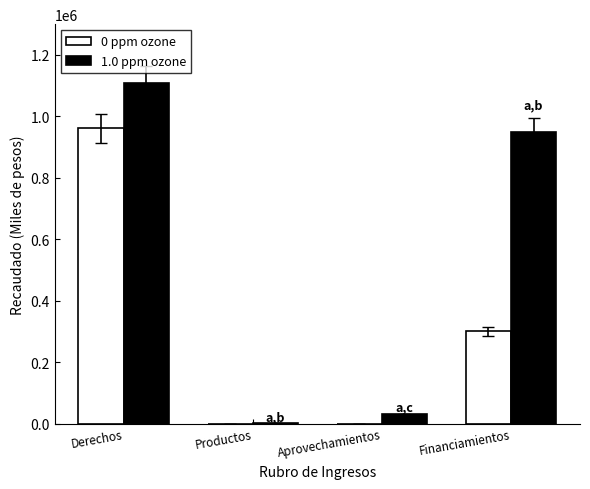

How many groups of bars are there?

4